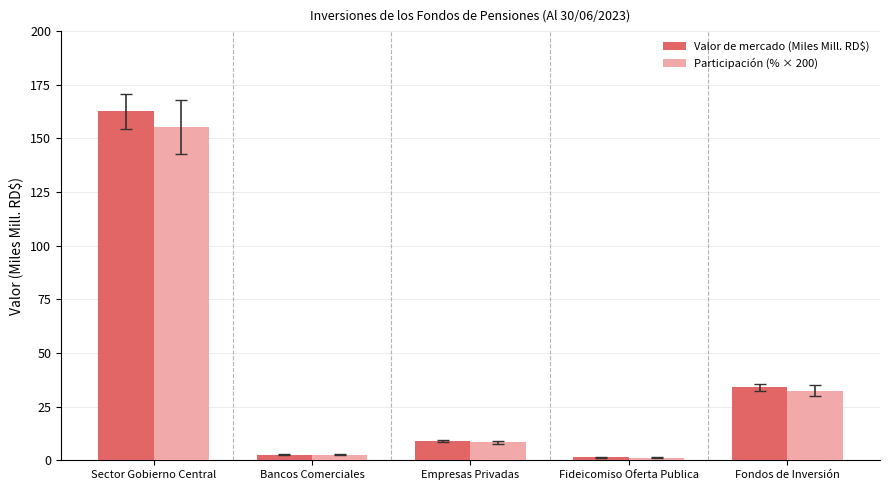

Reading left to right, what are all the values shown in this chart?

Valor de mercado (Miles Mill. RD$): Sector Gobierno Central=162.7	Bancos Comerciales=2.6	Empresas Privadas=8.8	Fideicomiso Oferta Publica=1.3	Fondos de Inversión=34.0
Participación (% × 200): Sector Gobierno Central=155.3	Bancos Comerciales=2.5	Empresas Privadas=8.4	Fideicomiso Oferta Publica=1.3	Fondos de Inversión=32.5